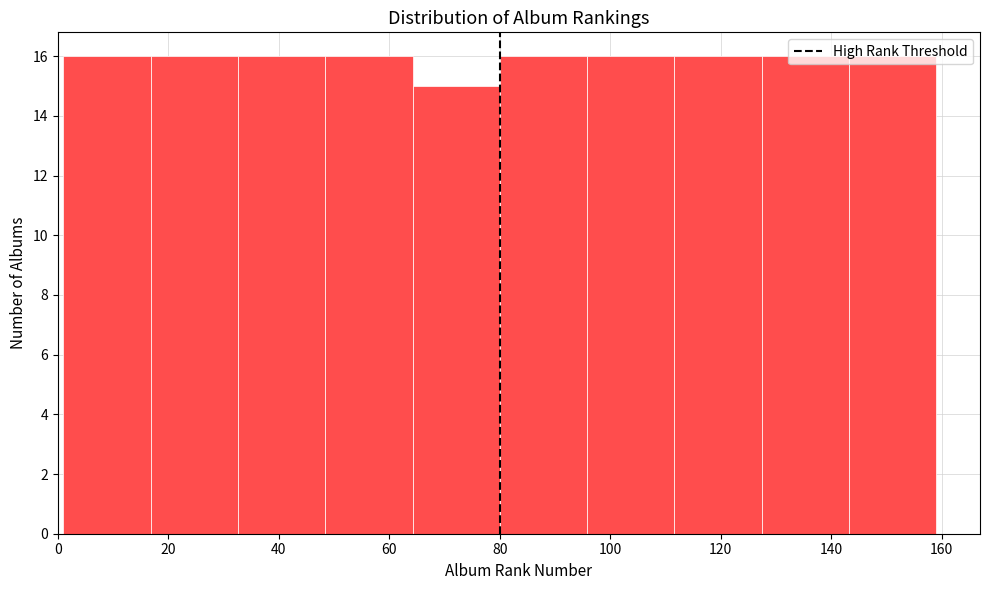

Reading left to right, transcribe this chart: for each bar, give the range it covers on the x-axis and its height. Neither the bar edges nor the heights are printed on the chart, so give them approximately, as read against the axes.

1.0 to 16.8: 16
16.8 to 32.6: 16
32.6 to 48.4: 16
48.4 to 64.2: 16
64.2 to 80.0: 15
80.0 to 95.8: 16
95.8 to 111.6: 16
111.6 to 127.4: 16
127.4 to 143.2: 16
143.2 to 159.0: 16